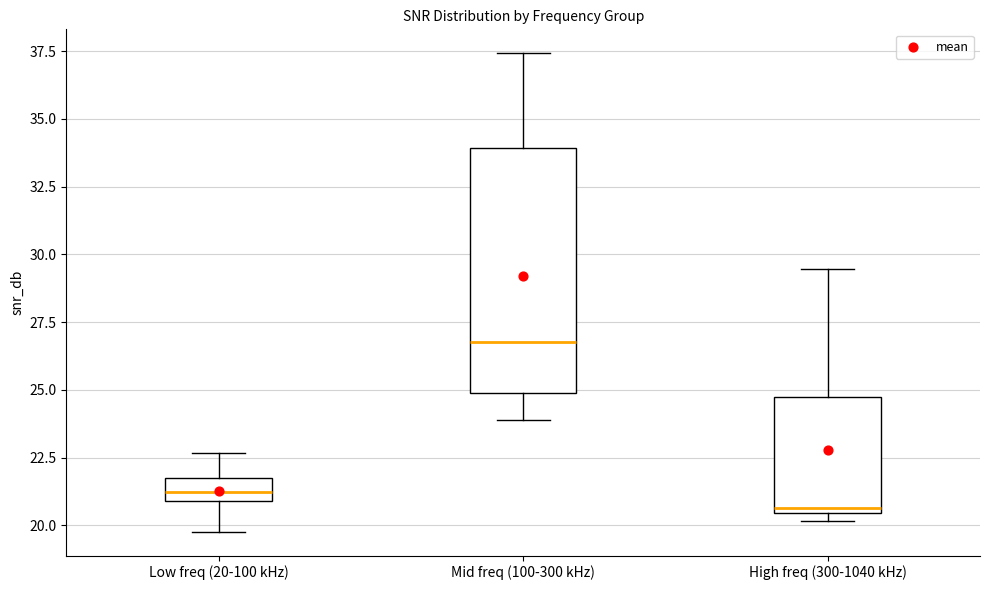

Which box has the highest median line?

Mid freq (100-300 kHz)